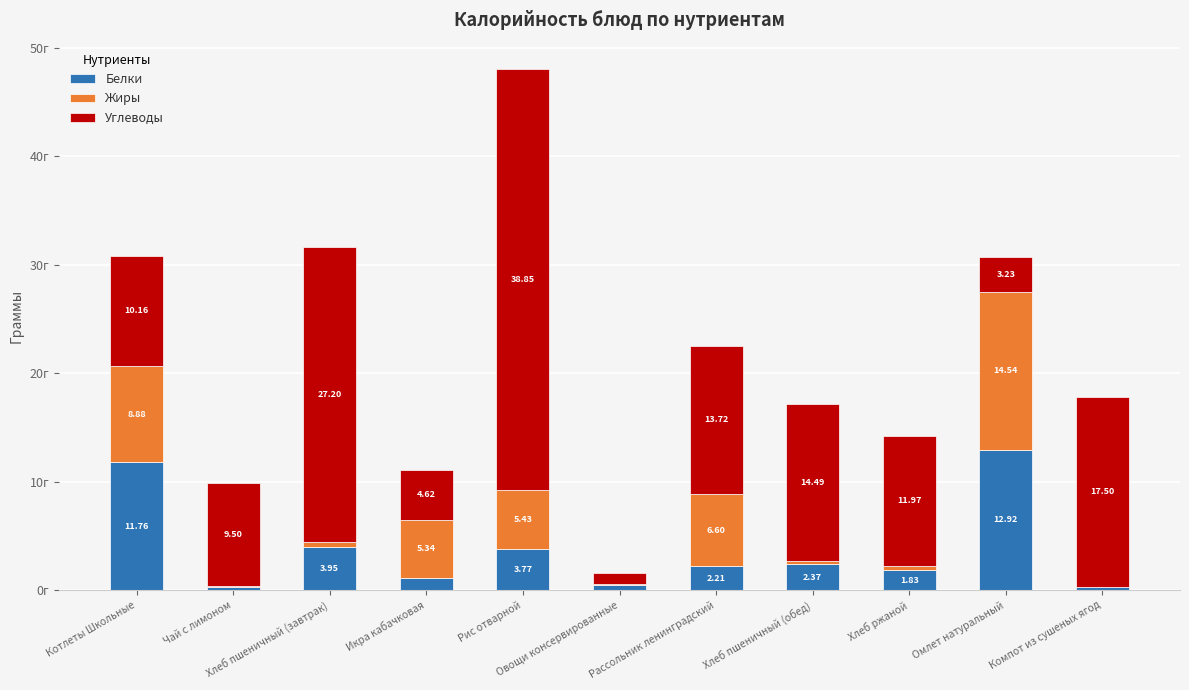

Are the bars horizontal?

No